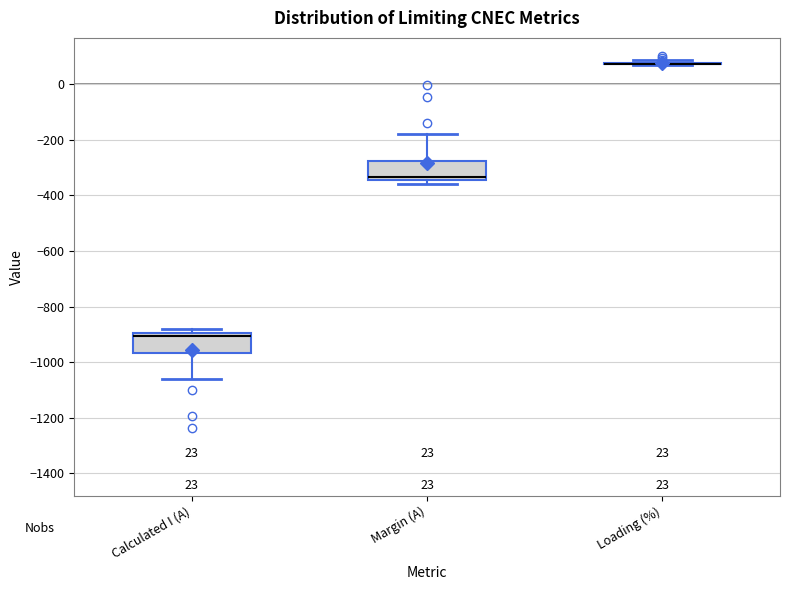

Where is the lower edge of the box for Calculated I (A) on the y-axis? The values are not printed on the chart, so give them approximately, as read against the axis.

-960